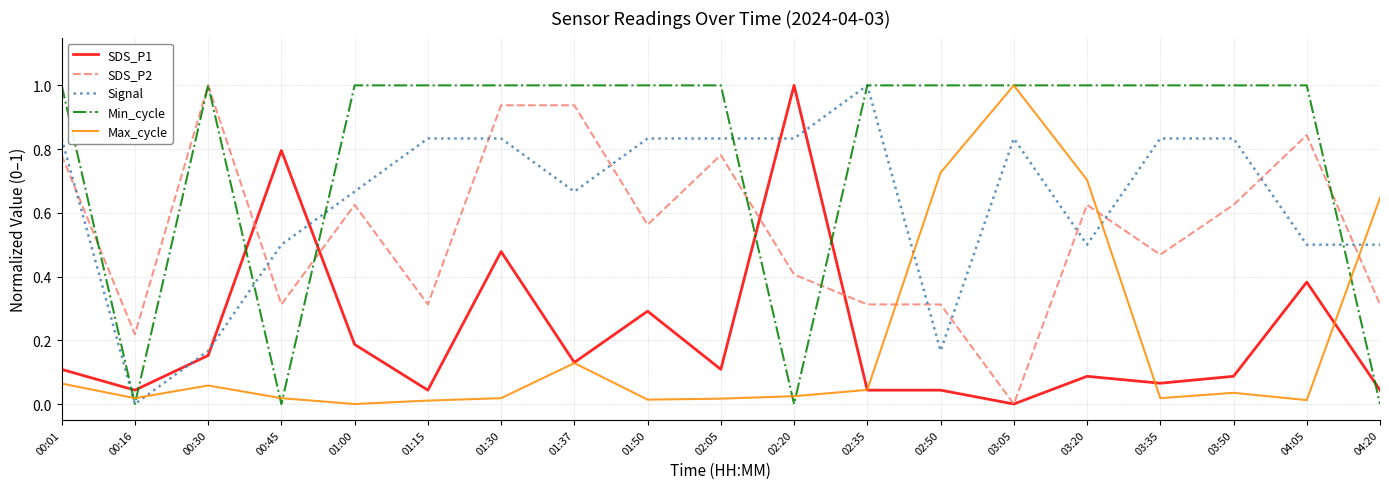

What is the difference between the maximum and minimum values in the Signal series?

1.0